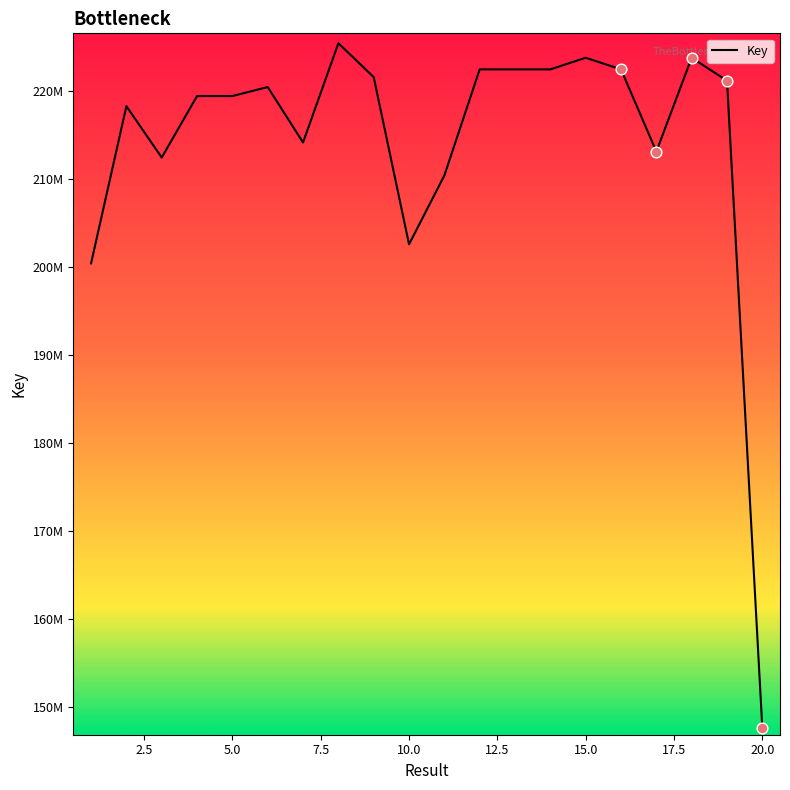

Does the chart have visible grid lines?

No